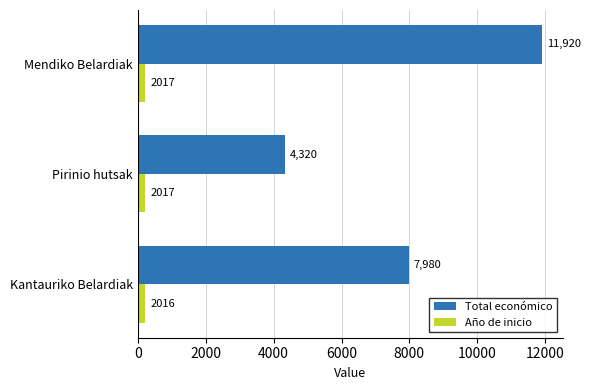

What is the total value across all series at Kantauriko Belardiak?

8196.0